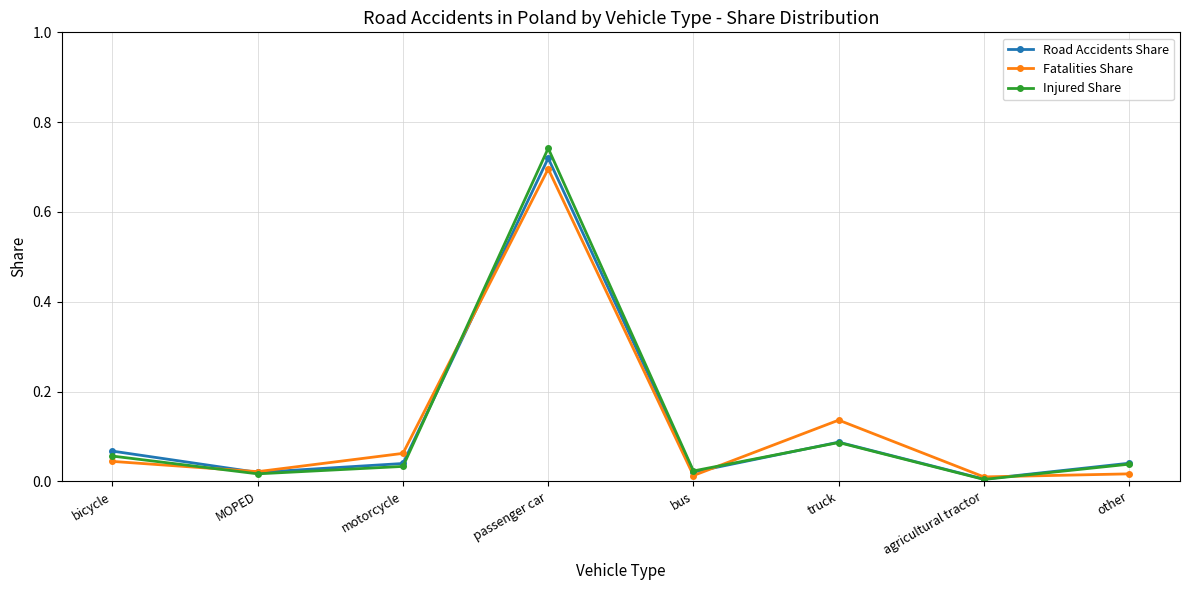

Which category has the highest value in the Road Accidents Share series?

passenger car